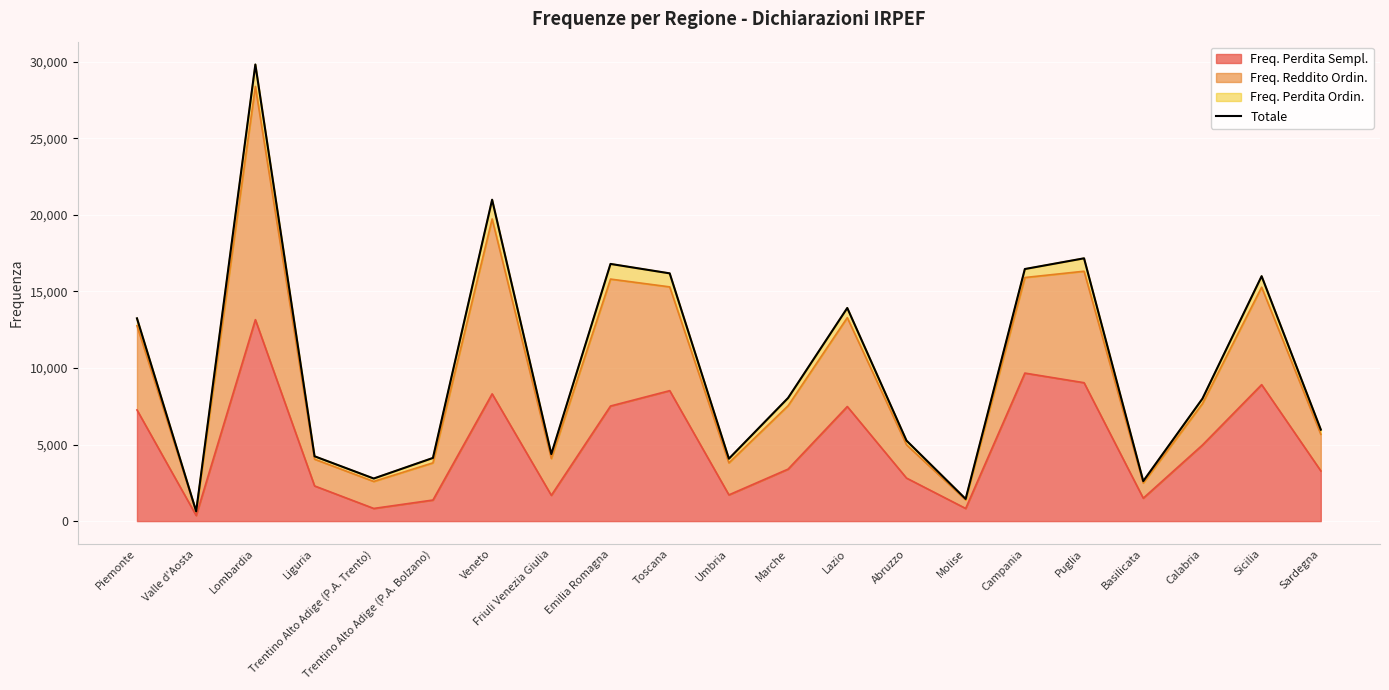

Rank the categories by value from highest to lowest.

Lombardia, Veneto, Puglia, Emilia Romagna, Campania, Toscana, Sicilia, Lazio, Piemonte, Marche, Calabria, Sardegna, Abruzzo, Friuli Venezia Giulia, Liguria, Trentino Alto Adige (P.A. Bolzano), Umbria, Trentino Alto Adige (P.A. Trento), Basilicata, Molise, Valle d'Aosta